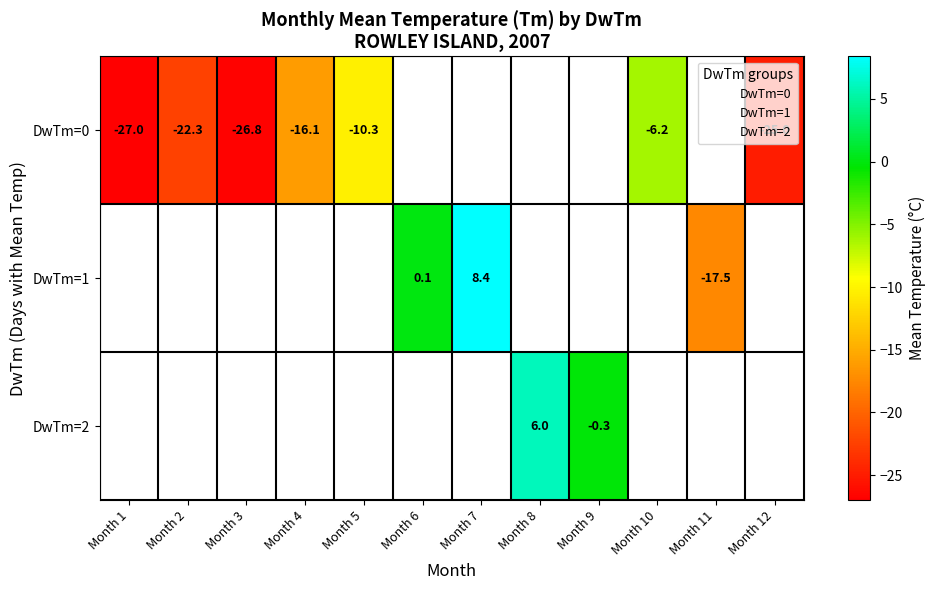

List the labels in order of 7 value, smallest first.

DwTm, Tm